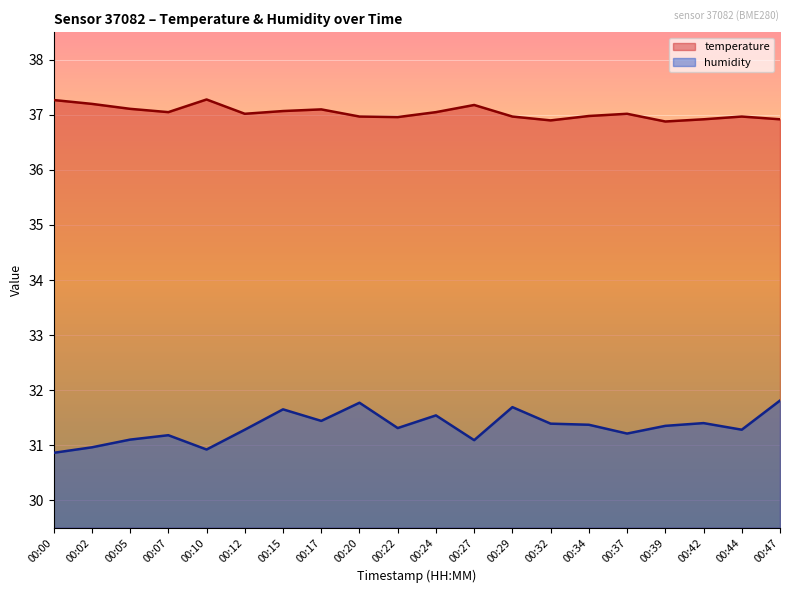

What is the value of the humidity point at the 12th from the left?

31.1